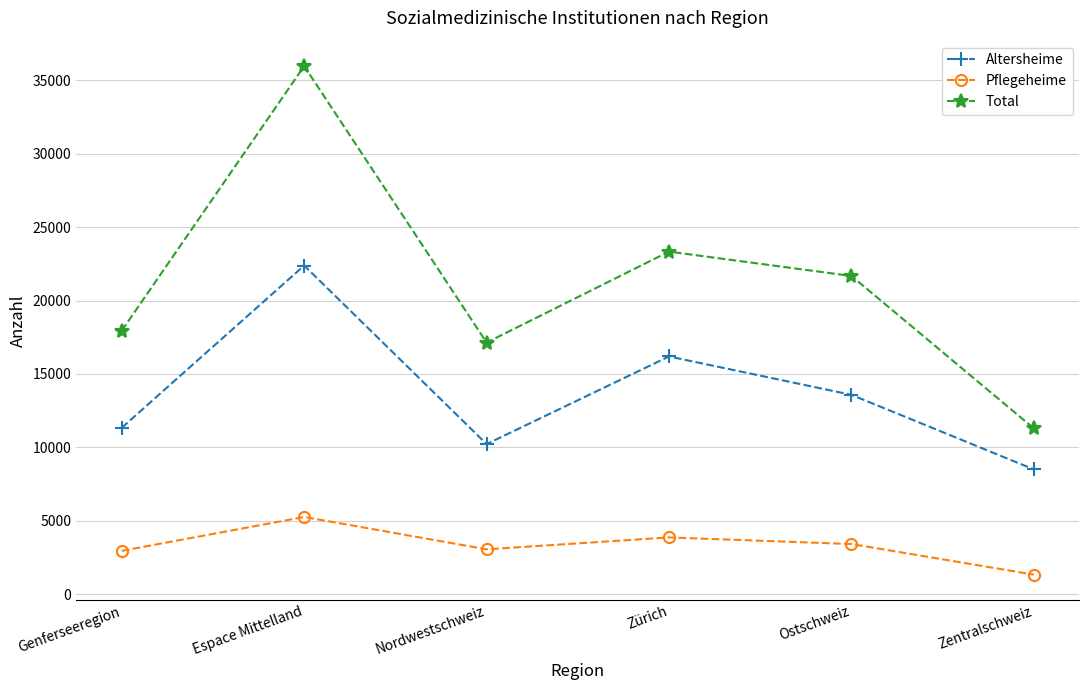

Which series has the widest spread of values?

Total